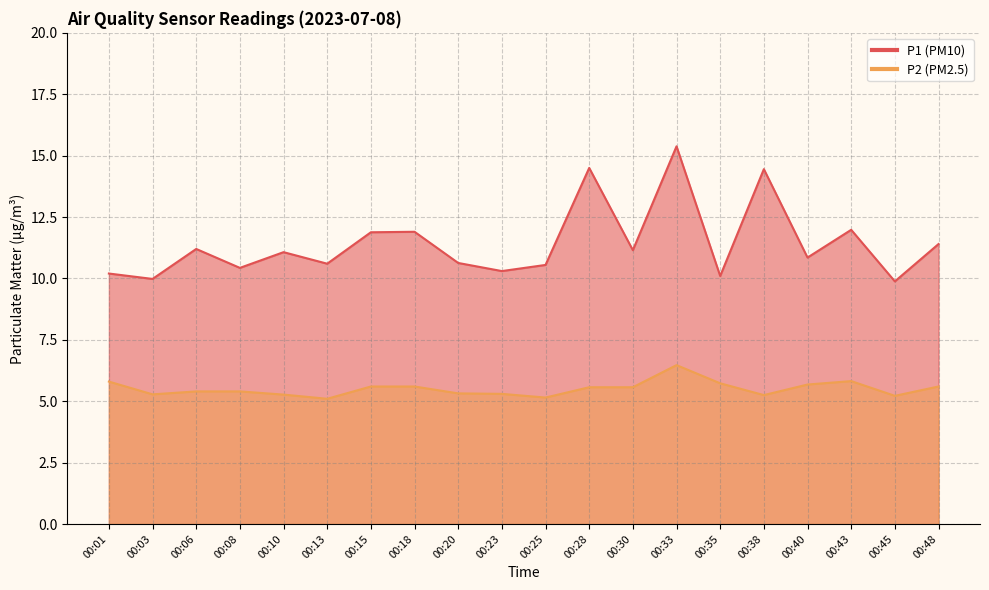

Reading left to right, transcribe all the data shown in this chart.

P1: 10.2	10.0	11.2	10.4	11.1	10.6	11.9	11.9	10.6	10.3	10.6	14.5	11.2	15.4	10.1	14.4	10.8	12.0	9.9	11.4
P2: 5.8	5.3	5.4	5.4	5.3	5.1	5.6	5.6	5.3	5.3	5.2	5.6	5.6	6.5	5.7	5.2	5.7	5.8	5.2	5.6